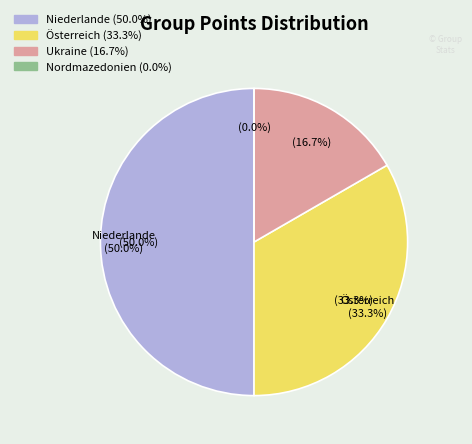

Do Österreich and Niederlande together represent more than half of the pie?

Yes